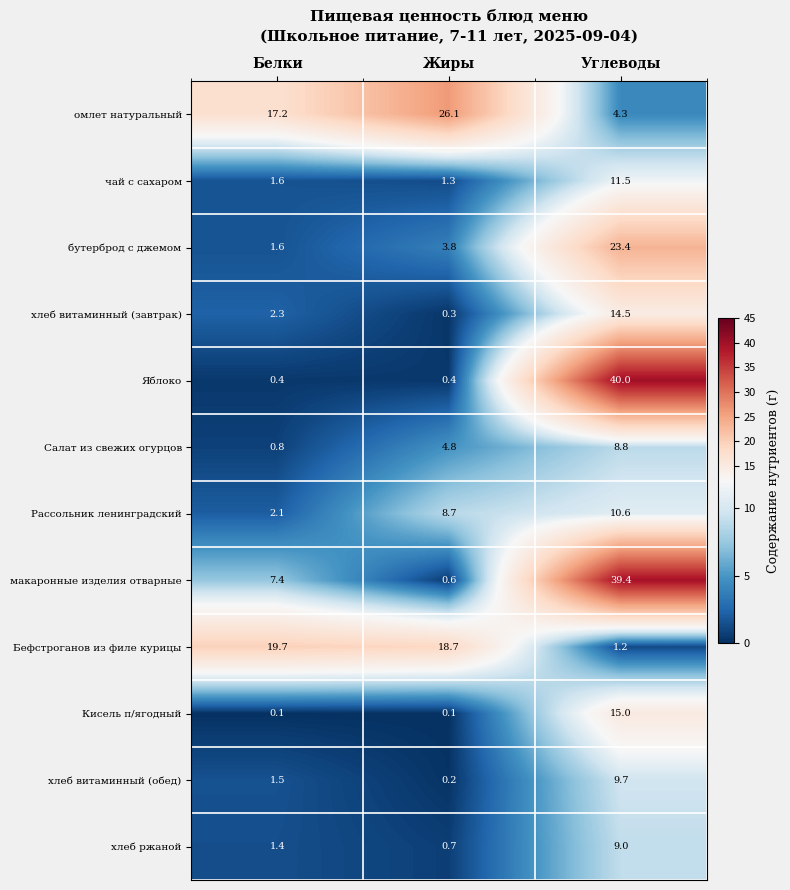

The value of Яблоко at Углеводы is 12.1. True or false?

False